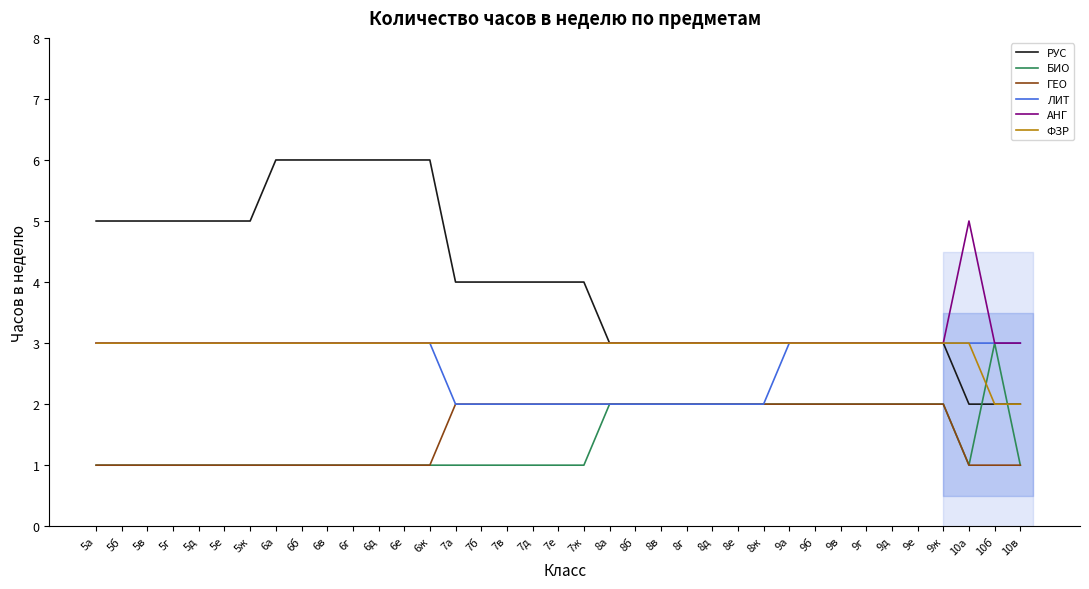

The value of ГЕО at 8г is 1. True or false?

False